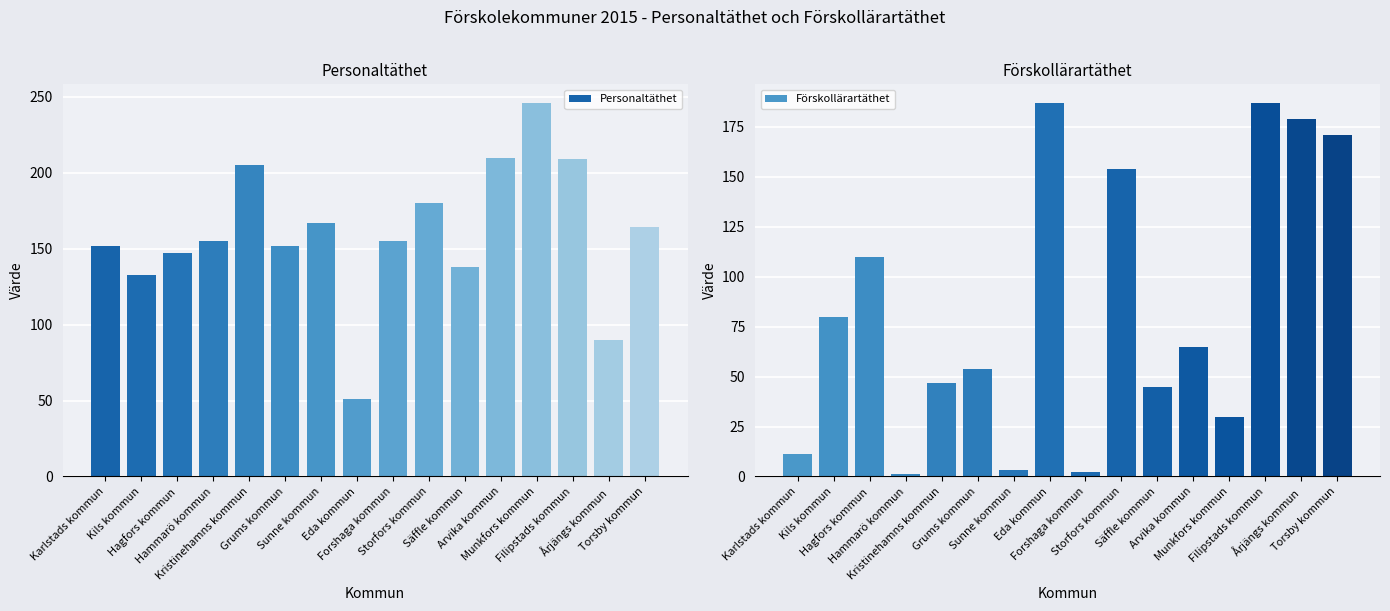

The Personaltäthet series shows 190 at Kils kommun. True or false?

False